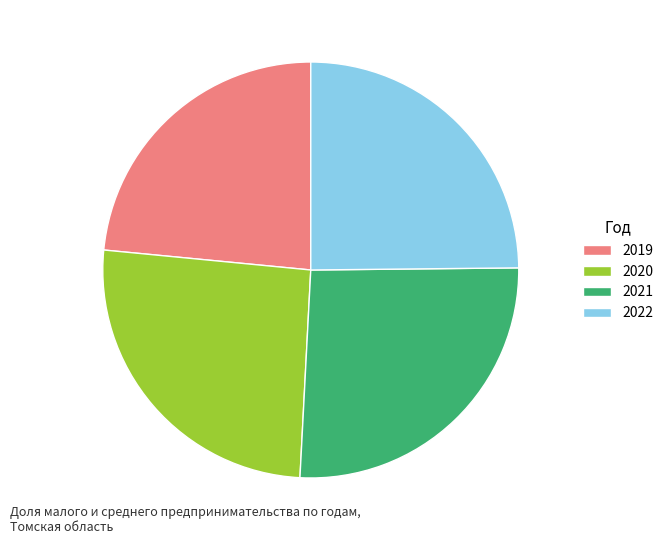

How many slices are in this pie chart?

4